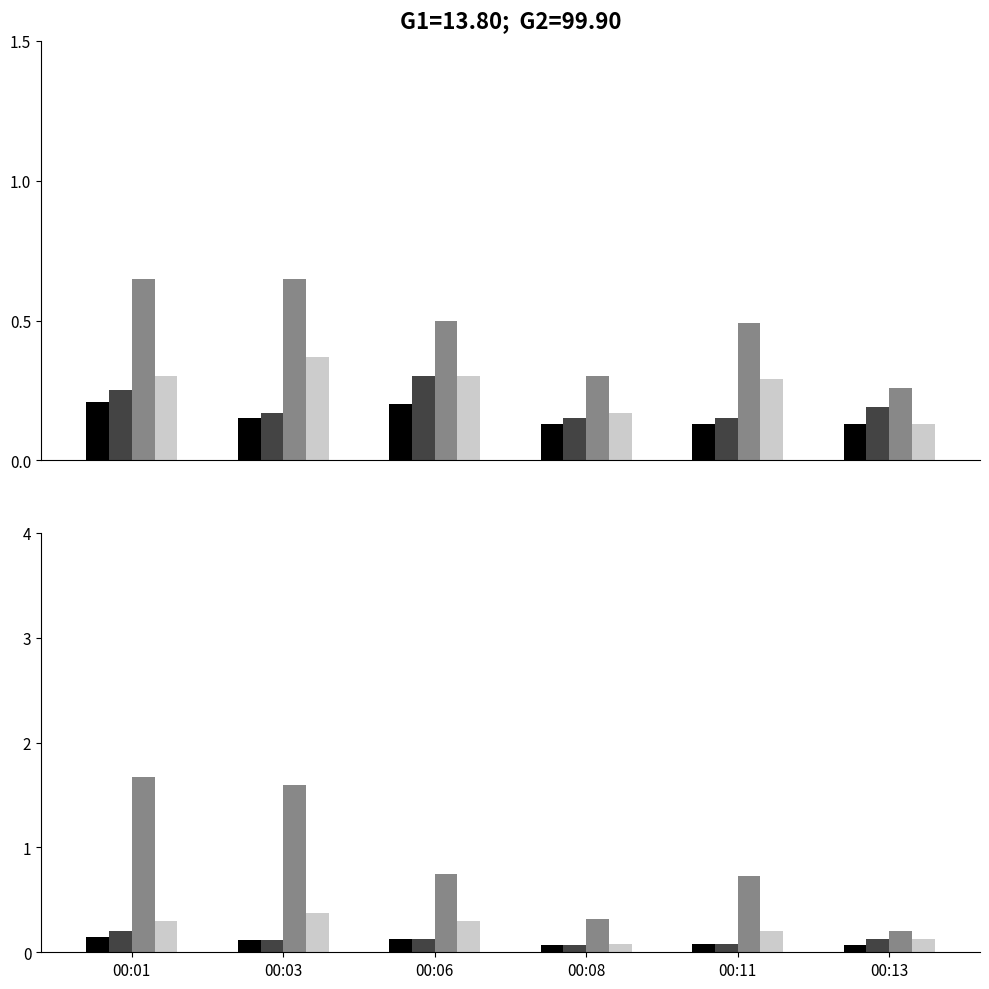

Is the value of SDS_P1_norm at 00:13 greater than the value of Max_cycle_norm at 00:11?

No